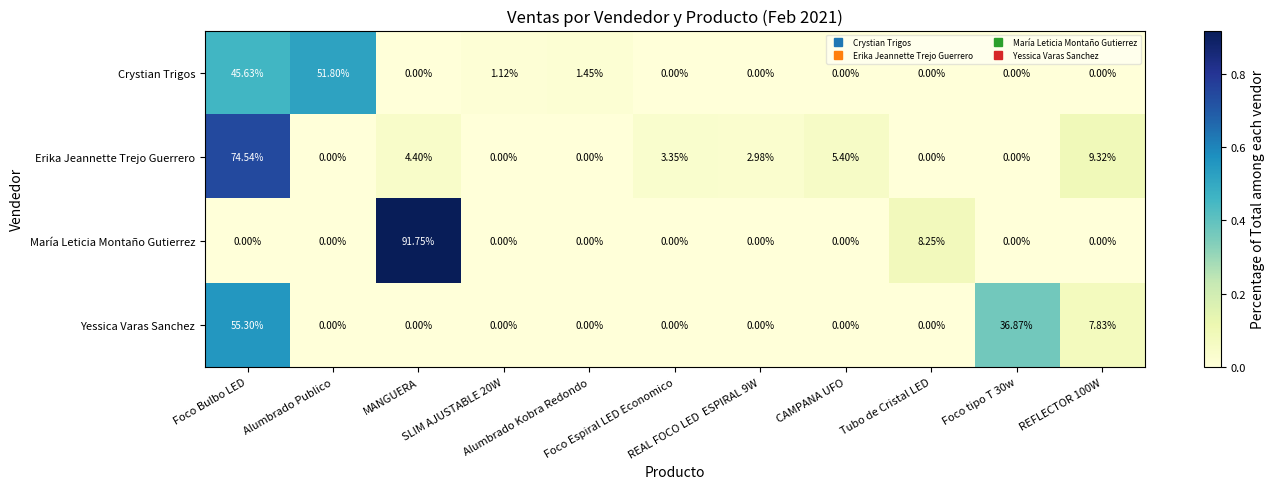

Rank the series by their maximum value, from lowest to highest.

Crystian Trigos, Yessica Varas Sanchez, Erika Jeannette Trejo Guerrero, María Leticia Montaño Gutierrez